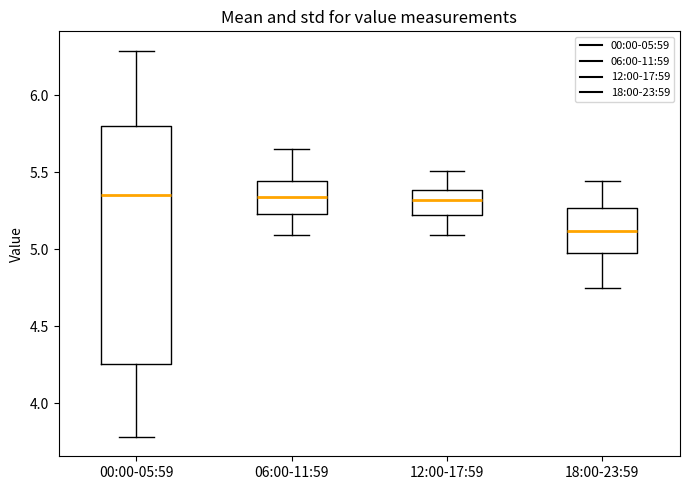

Where does the median line of the box for 18:00-23:59 sit on the y-axis? The values are not printed on the chart, so give them approximately, as read against the axis.

5.10